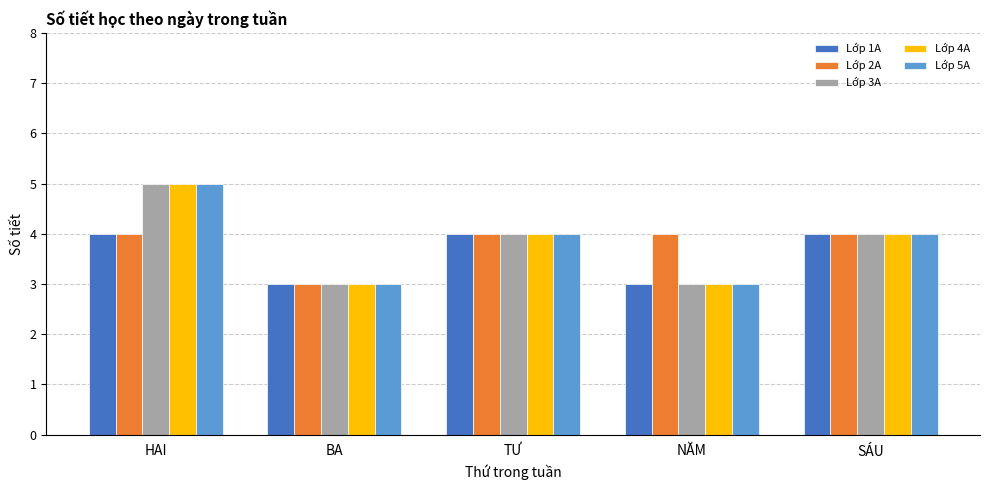

What is the difference between the second highest and minimum values in the Lớp 5A series?

1